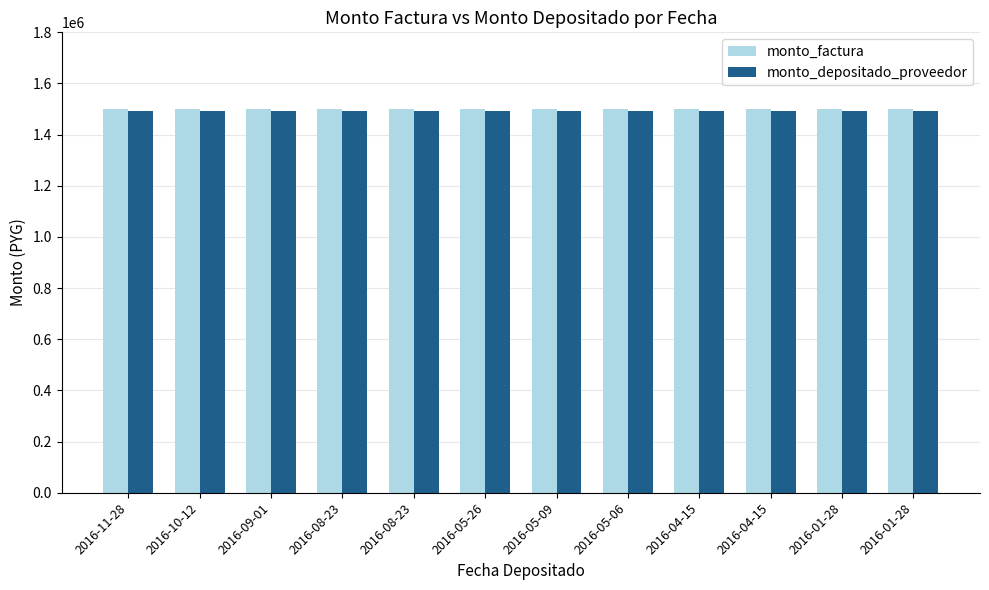

Are the bars horizontal?

No